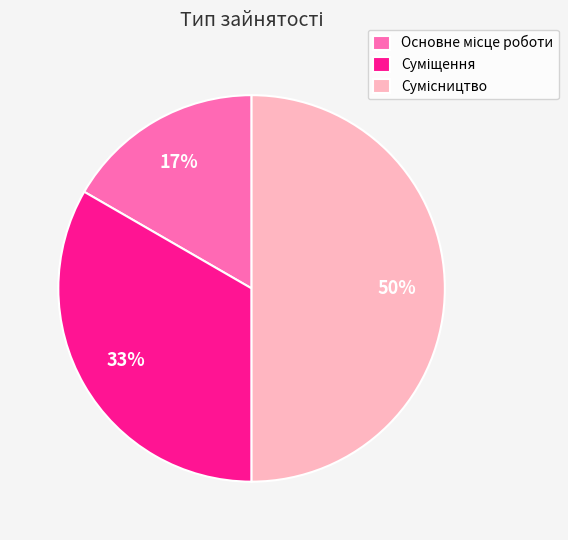

How many slices are in this pie chart?

3